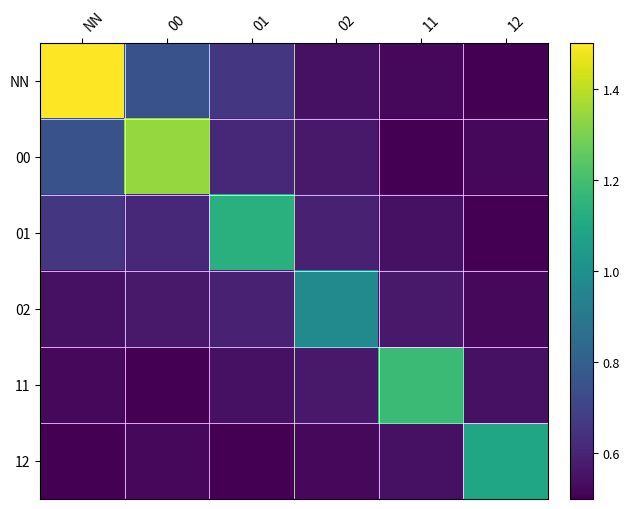

Which has a higher value, 02 or 12?

02